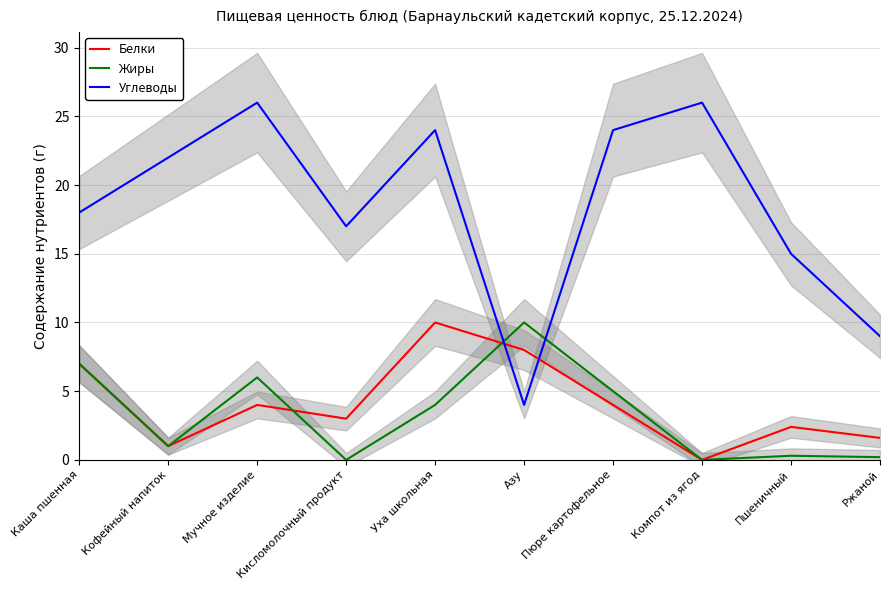

List the series in order of their peak value, highest first.

Углеводы, Белки, Жиры